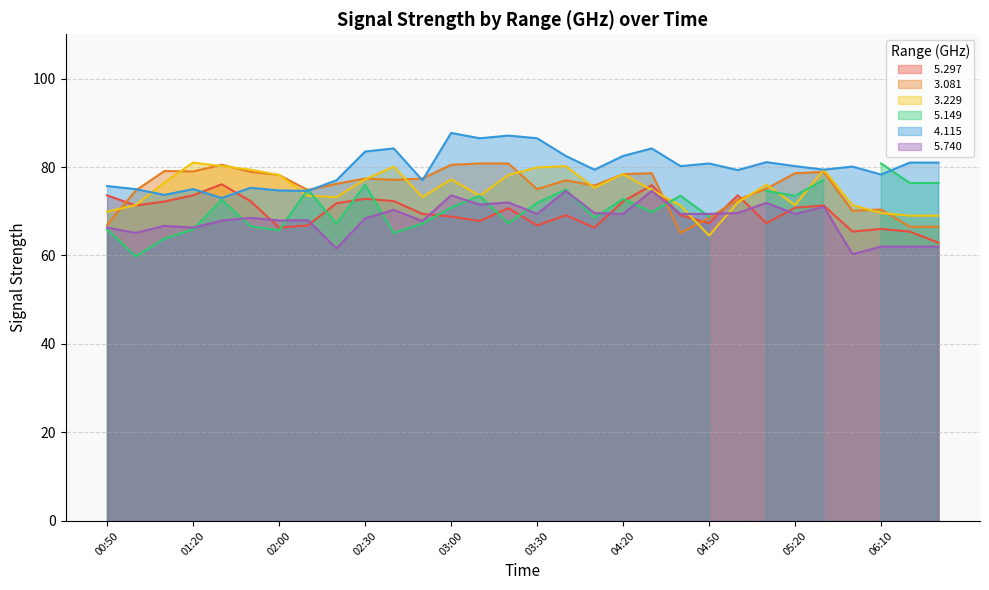

What is the difference between the highest and lowest values at 04:20?

13.1